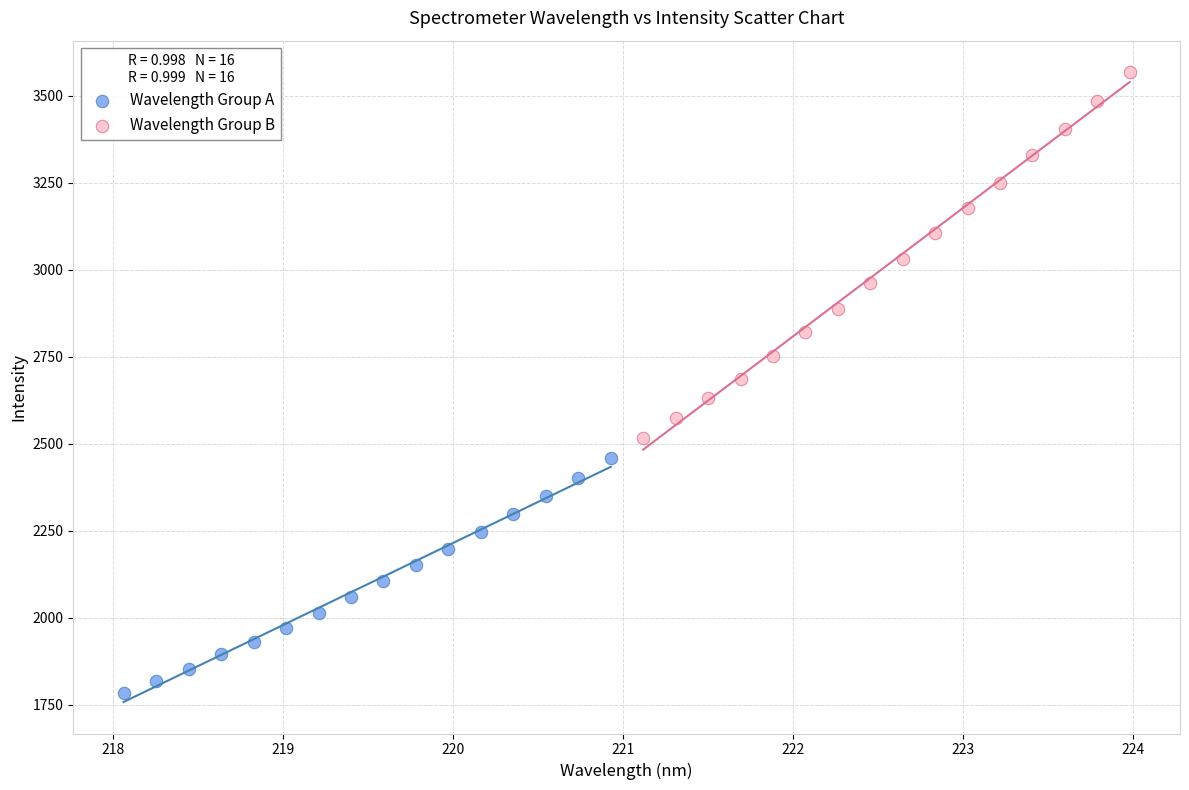

Which series reaches the minimum Y coordinate?

Wavelength Group A